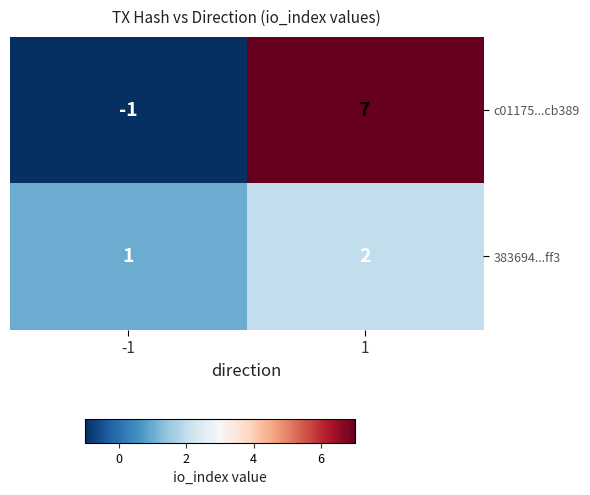

Reading right to left, extract all data points from this chart.

c01175...cb389: 7	-1
383694...ff3: 2	1